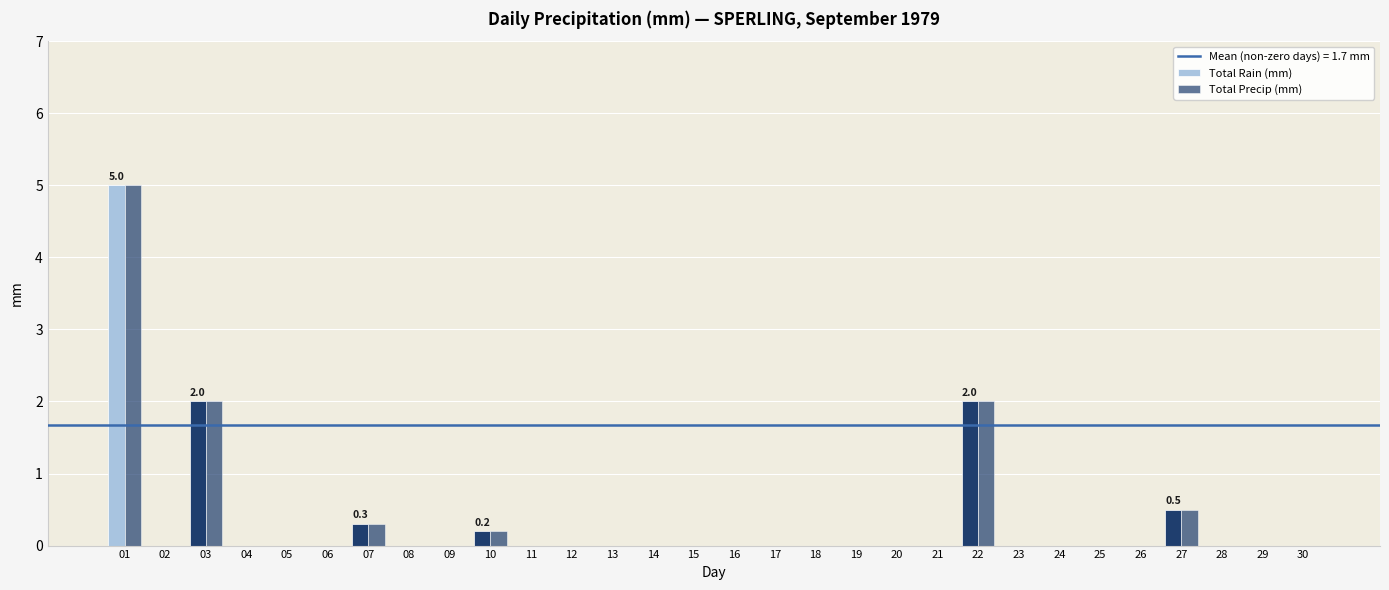

How many groups of bars are there?

30